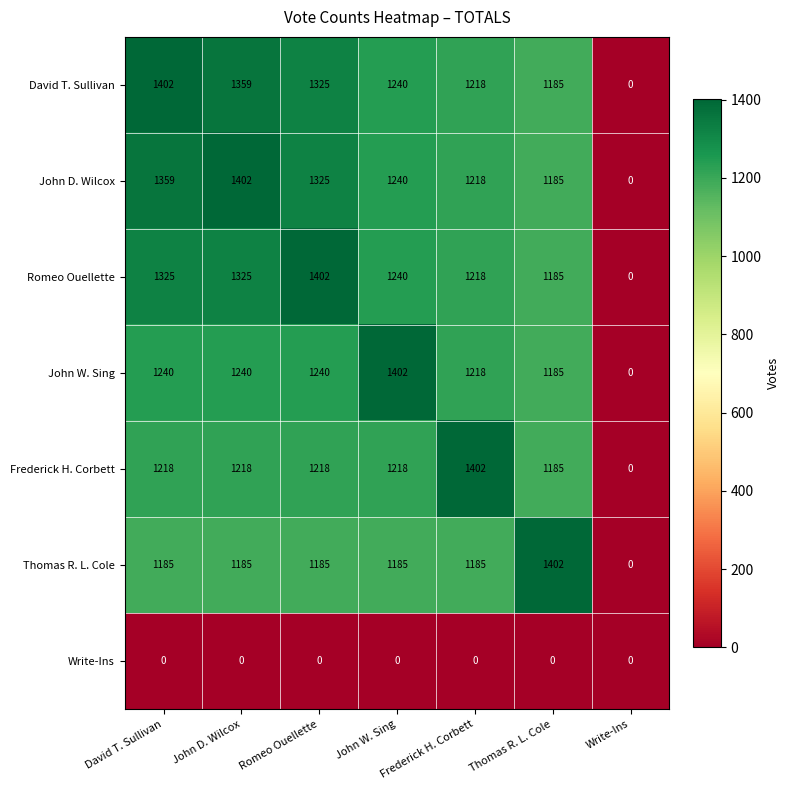

How many categories are shown in the chart?

7